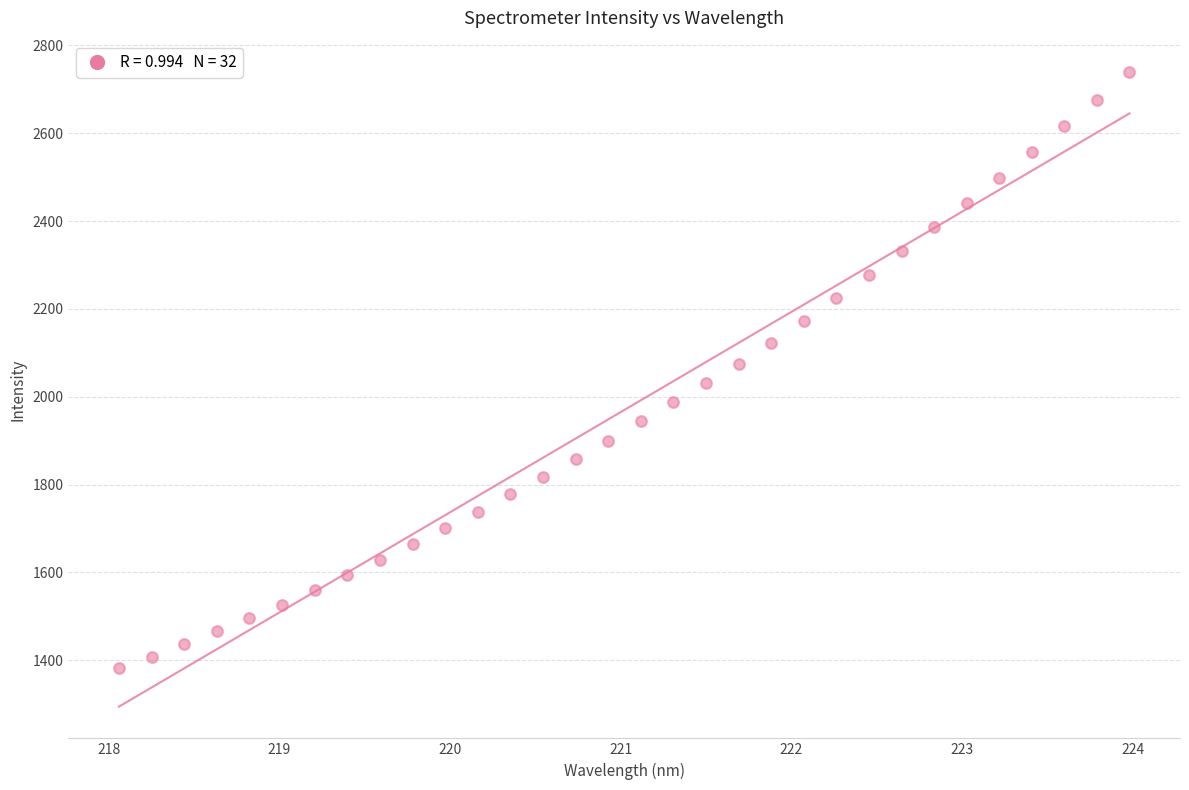

What is the range of Y values (max minus min)?

1356.8